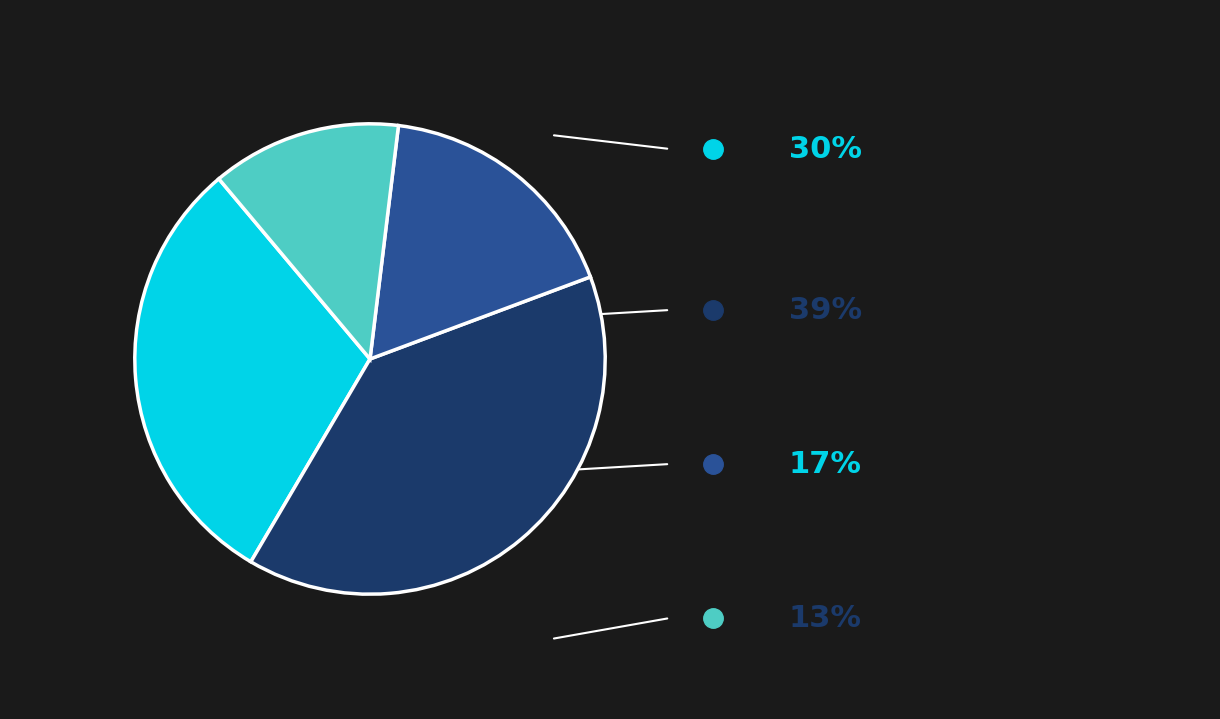

Is there a majority slice in this chart?

No